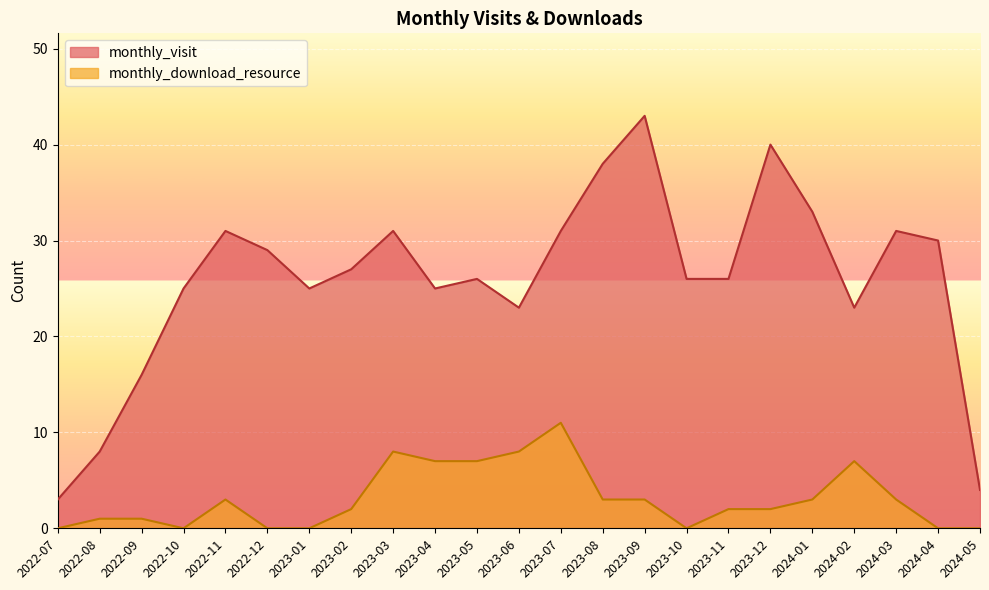

What is the sum of the monthly_download_resource values at 2023-09 and 2023-03?

11